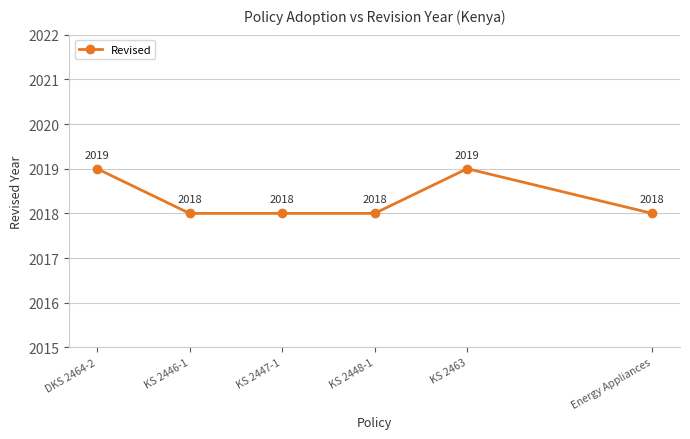

What value does the data have at KS 2447-1?

2018